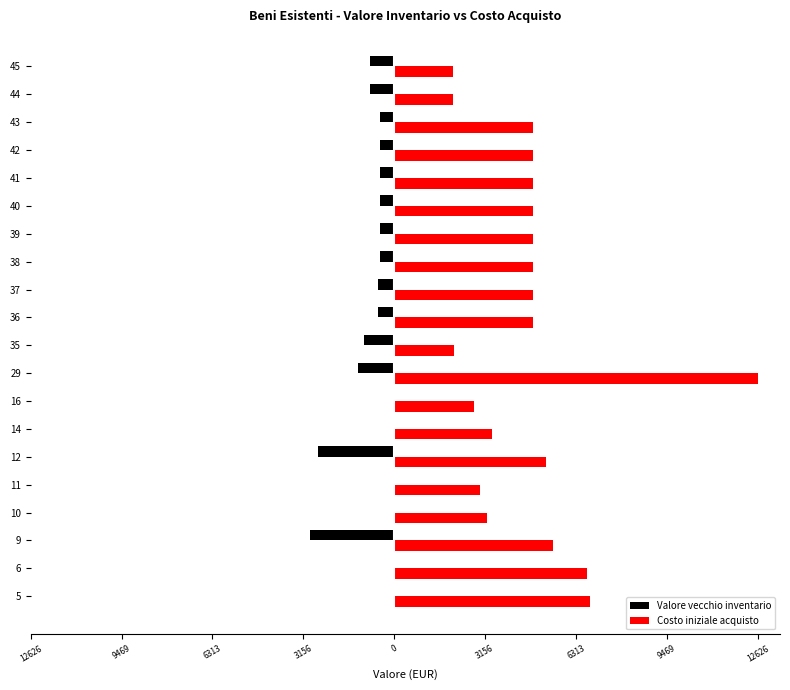

Which series has the widest spread of values?

Costo iniziale acquisto